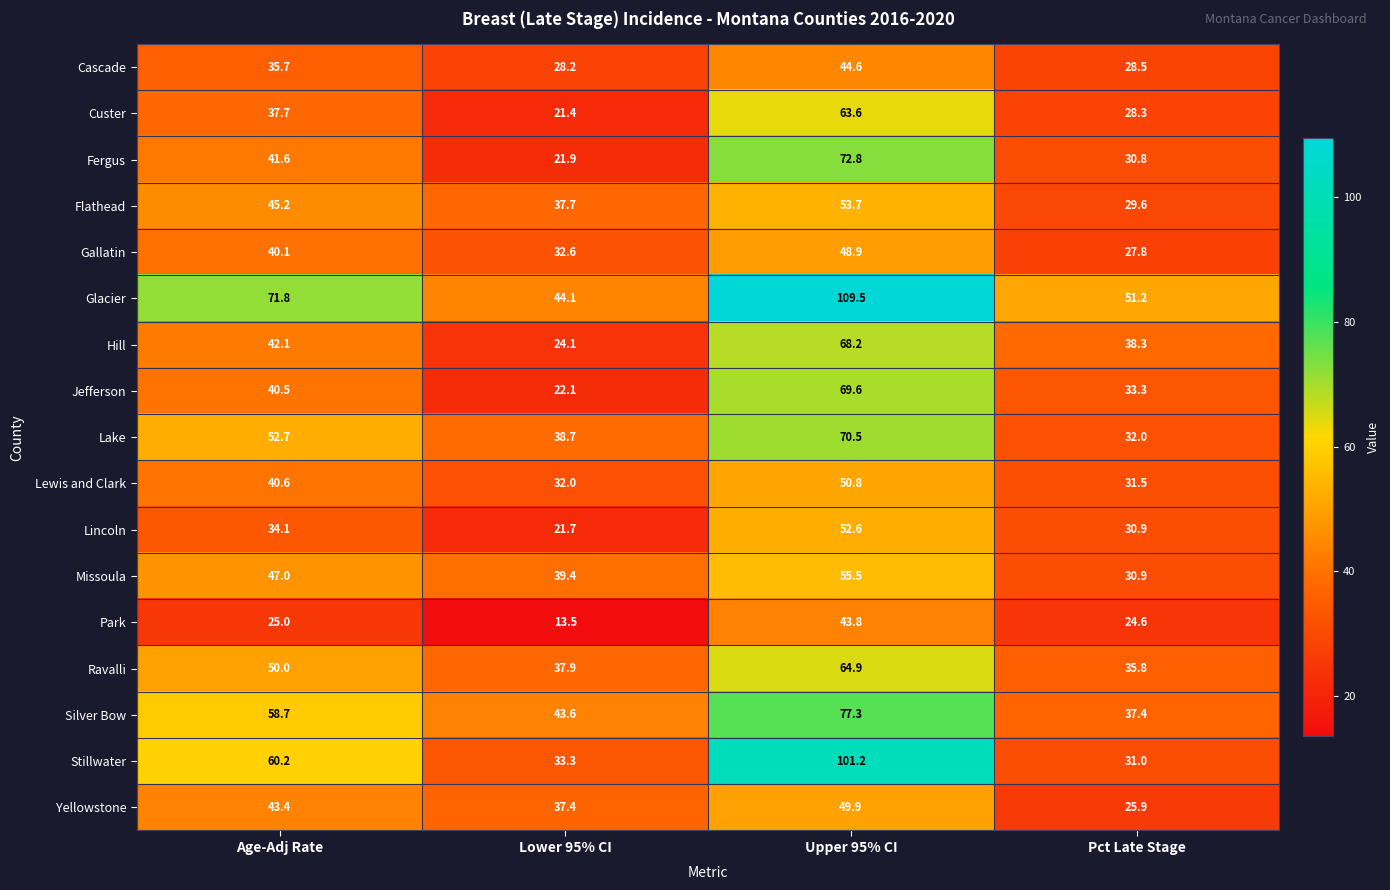

Which series has the largest total across all categories?

Glacier